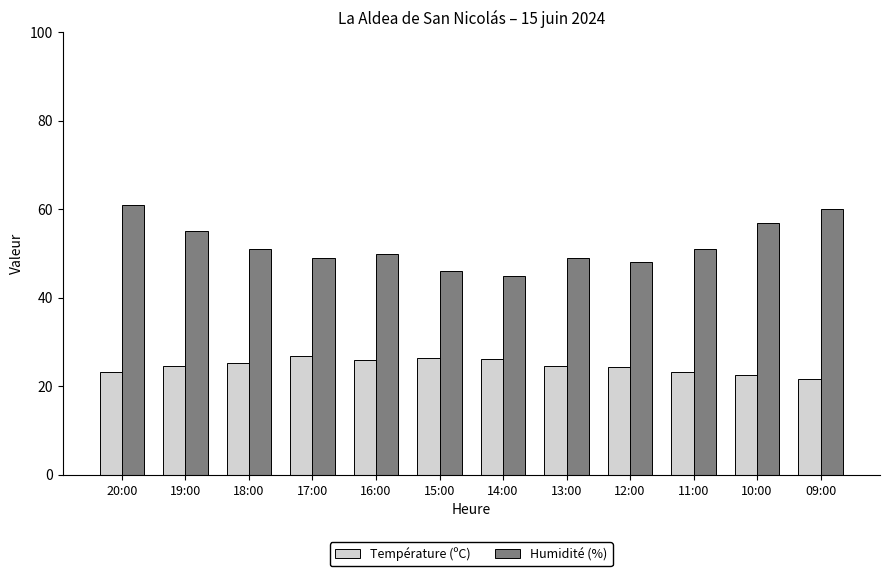

What is the total value across all series at 18:00?

76.3